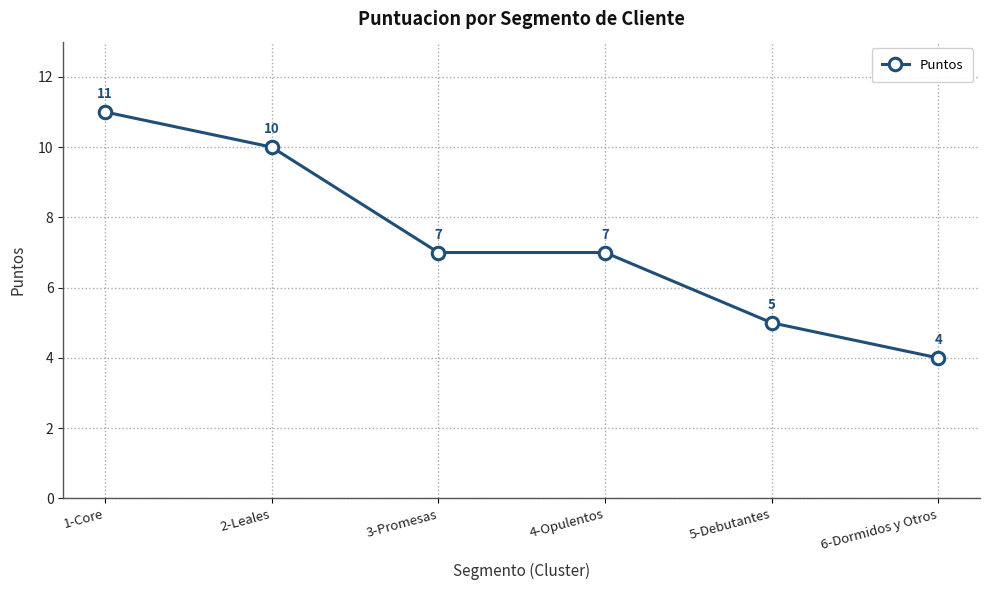

Between 4-Opulentos and 2-Leales, which is larger?

2-Leales